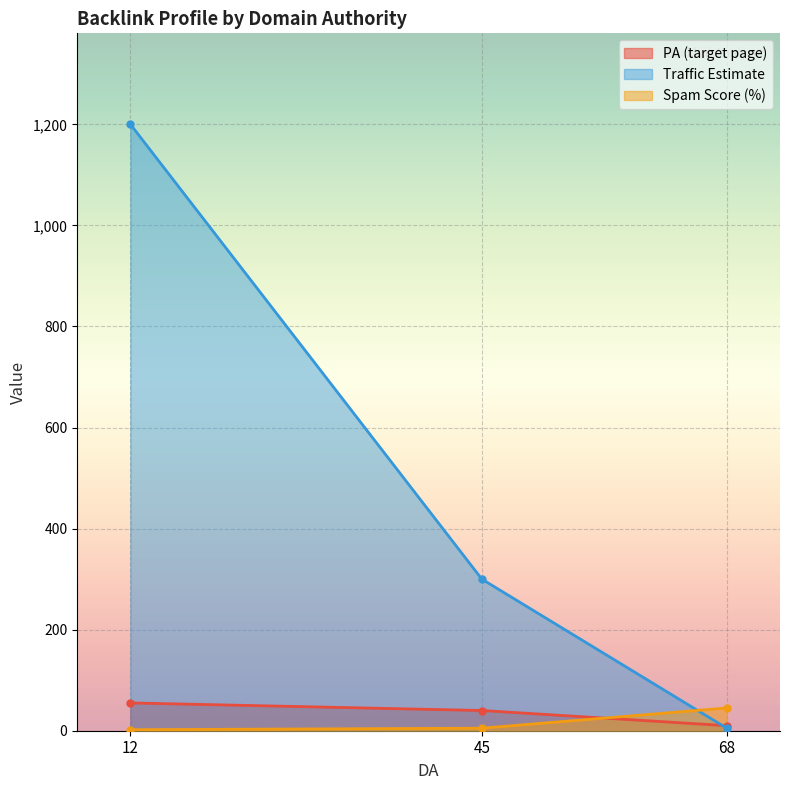

What is the minimum value for Spam Score (%)?

2